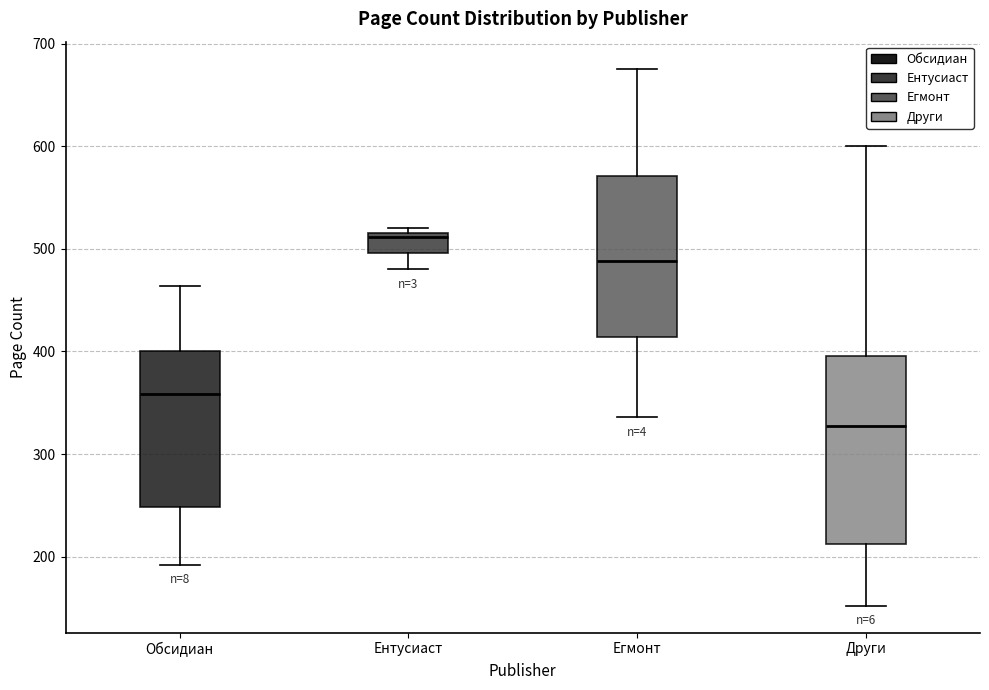

Reading left to right, read every box against the y-axis: the position of its median line, the range the box covers, and the ends of its whiskers. The values are not printed on the chart, so give them approximately, as read against the axis.

Обсидиан: median 360, box 250 to 400, whiskers 190 to 460
Ентусиаст: median 510, box 500 to 520, whiskers 480 to 520 (just above the box's upper edge)
Егмонт: median 490, box 410 to 570, whiskers 340 to 680
Други: median 330, box 210 to 400, whiskers 150 to 600